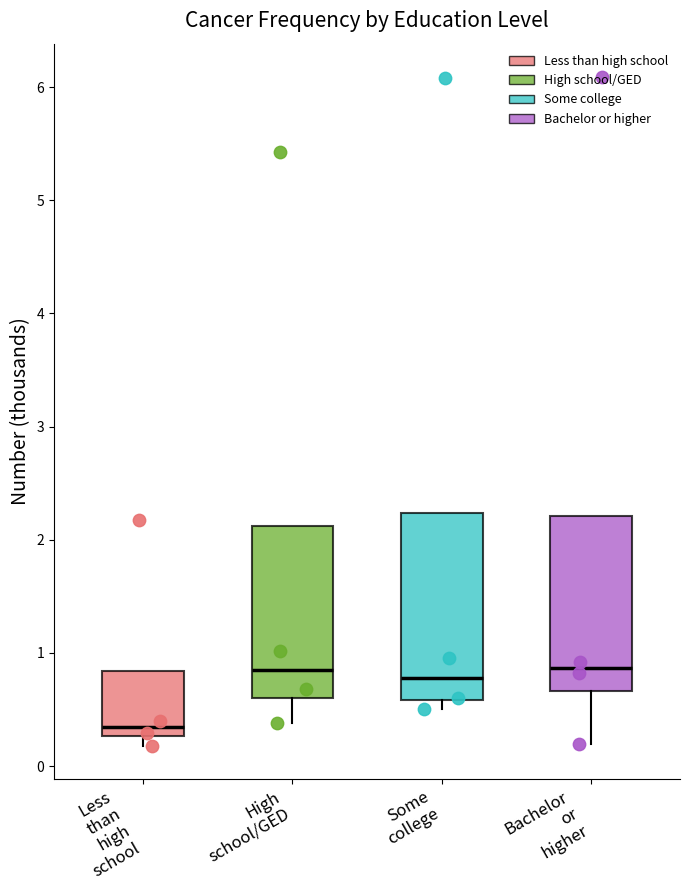

Reading left to right, read every box against the y-axis: the position of its median line, the range the box covers, and the ends of its whiskers. The values are not printed on the chart, so give them approximately, as read against the axis.

Less than high school: median 0.3 (just above the box's lower edge), box 0.3 to 0.8, whiskers 0.2 to 0.8
High school/GED: median 0.8, box 0.6 to 2.1, whiskers 0.4 to 2.1
Some college: median 0.8, box 0.6 to 2.2, whiskers 0.5 to 2.2
Bachelor or higher: median 0.9, box 0.7 to 2.2, whiskers 0.2 to 2.2